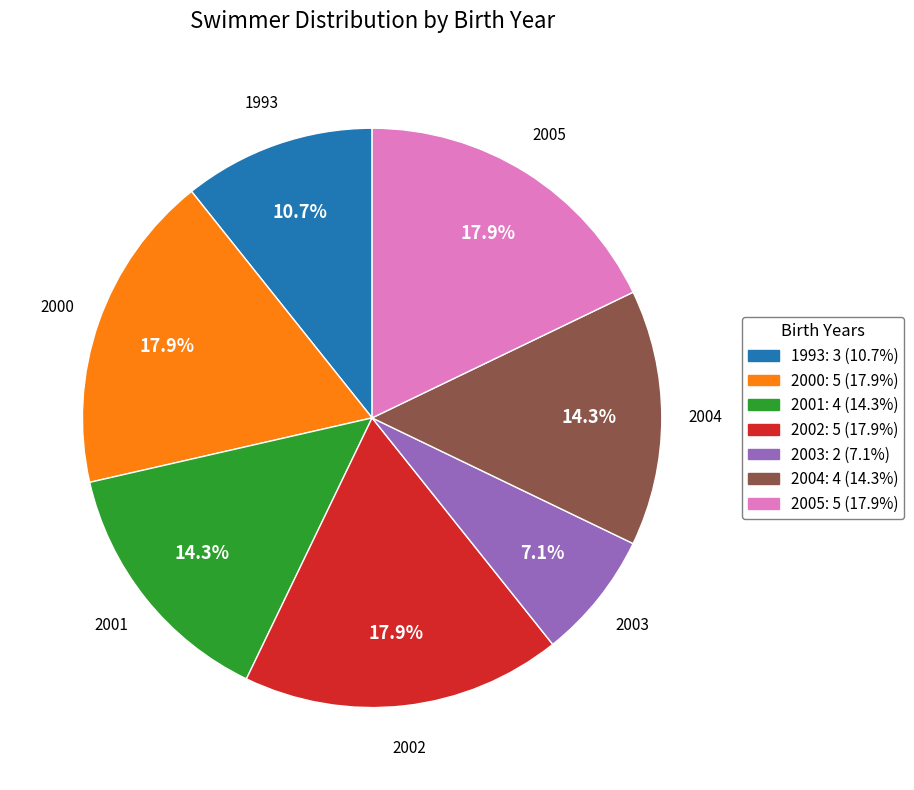

Do 2000 and 2004 together represent more than half of the pie?

No